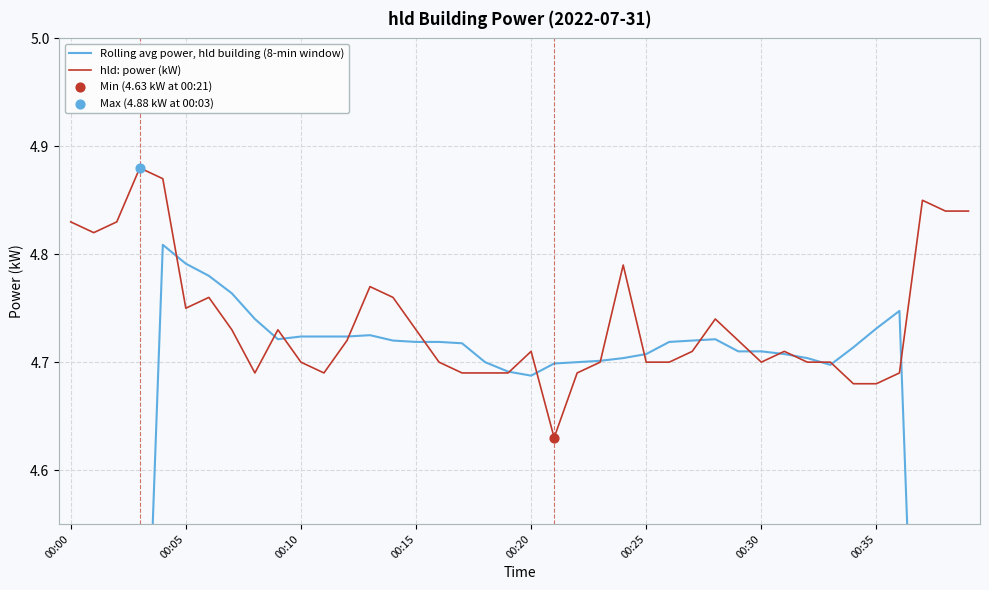

Which series has the widest spread of Y values?

Rolling avg power, hld building (8-min window)